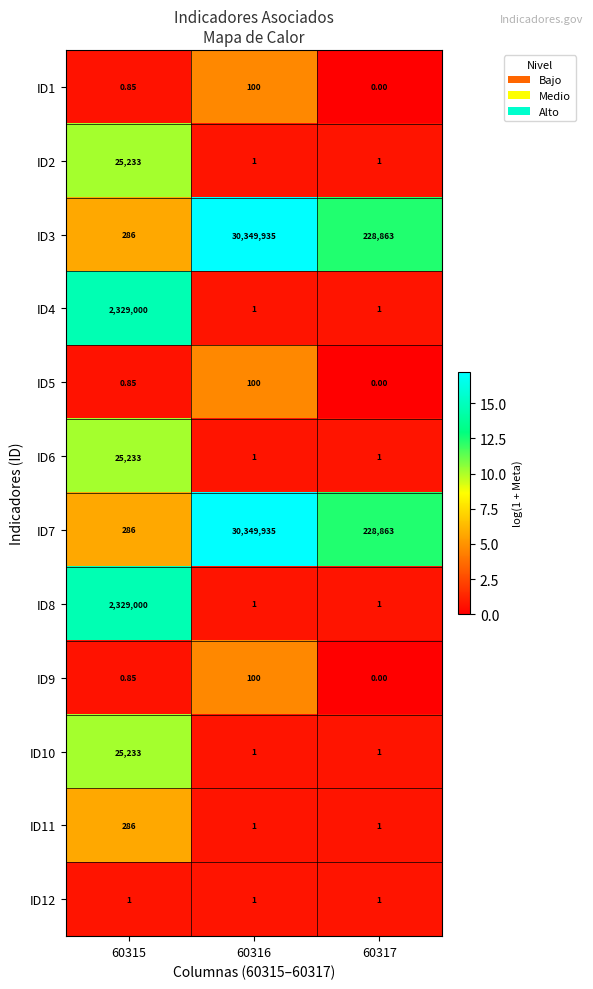

Is the value of ID10 at 60316 greater than the value of ID7 at 60316?

No